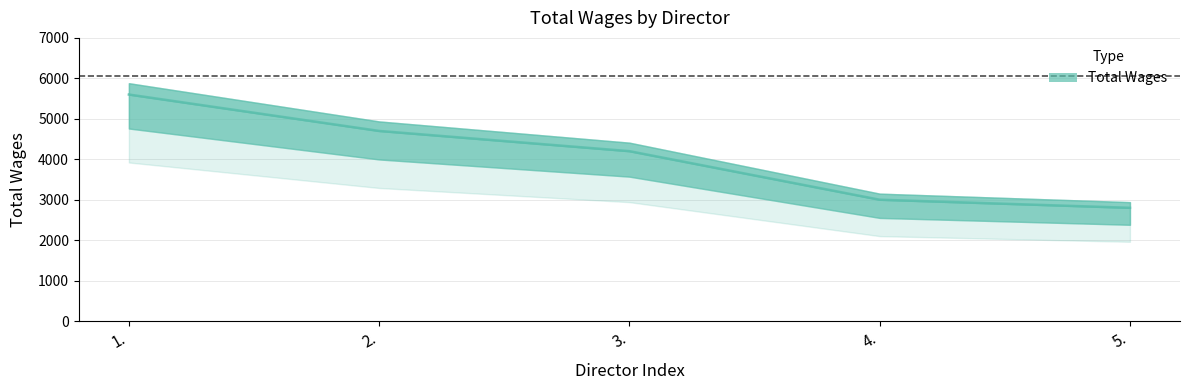

The chart shows a value of 4200 at 3.. True or false?

True